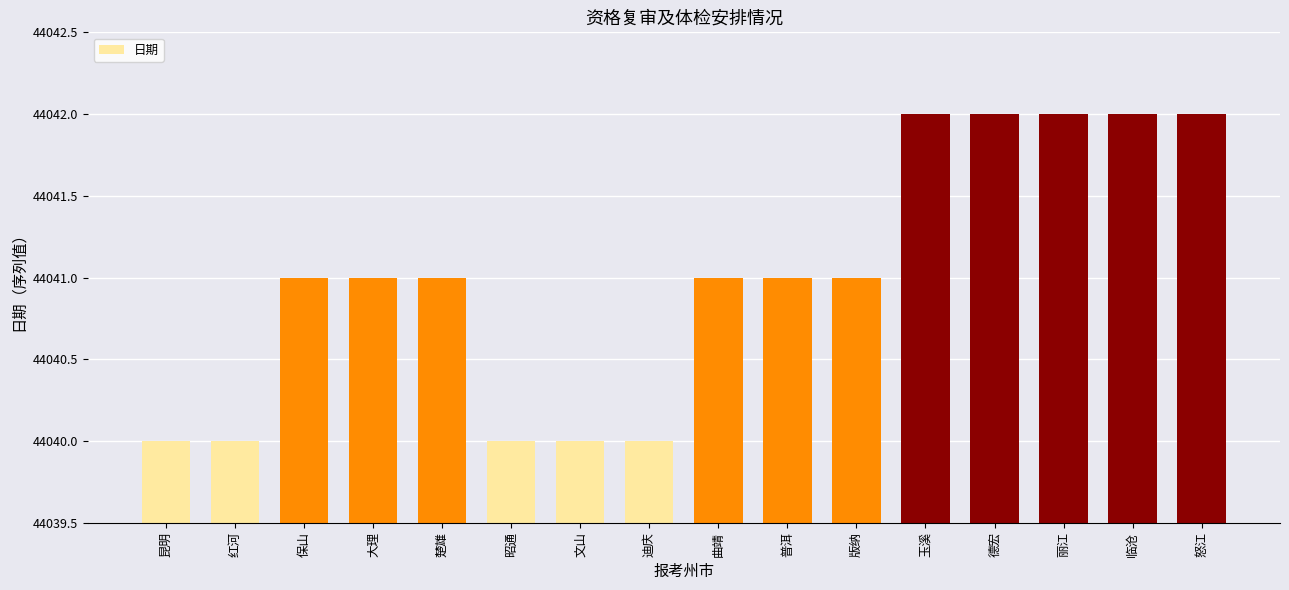

Does the chart contain stacked bars?

No